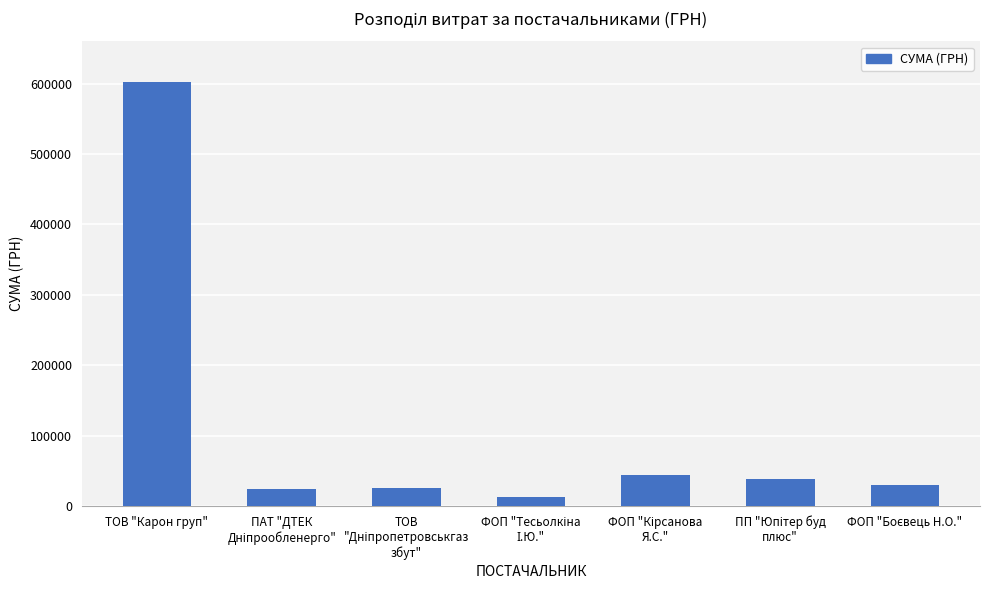

What is the sum of all values?

778915.8